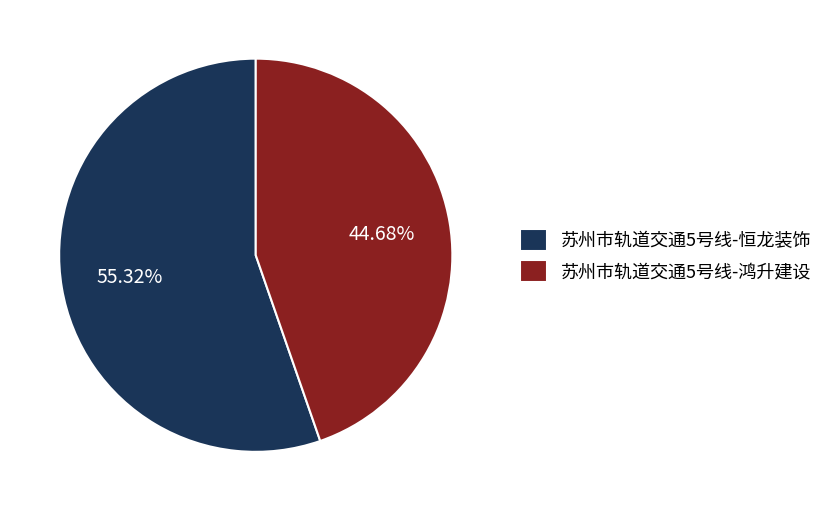

Which category has the biggest portion of the pie?

苏州市轨道交通5号线-恒龙装饰